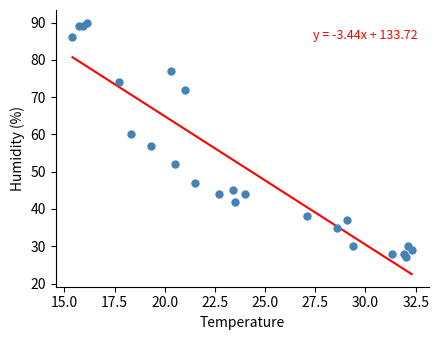

What is the range of Y values (max minus min)?

63